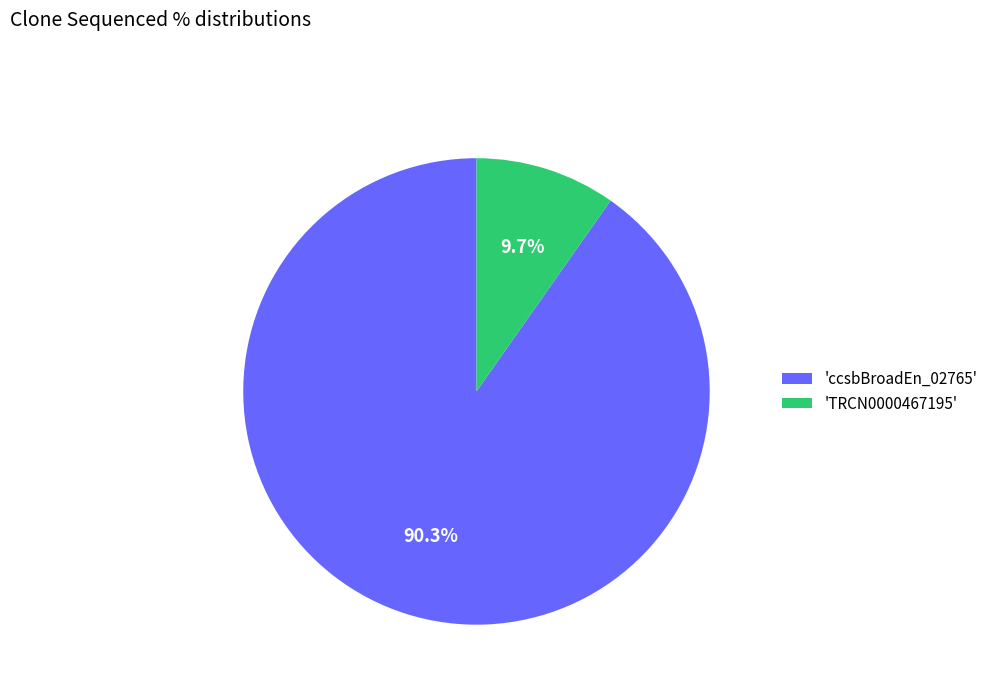

How many slices are in this pie chart?

2